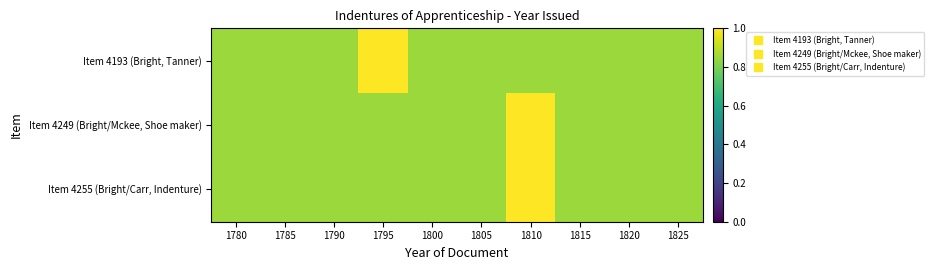

Which series has the largest total across all categories?

Item 4193 (Bright, Tanner)